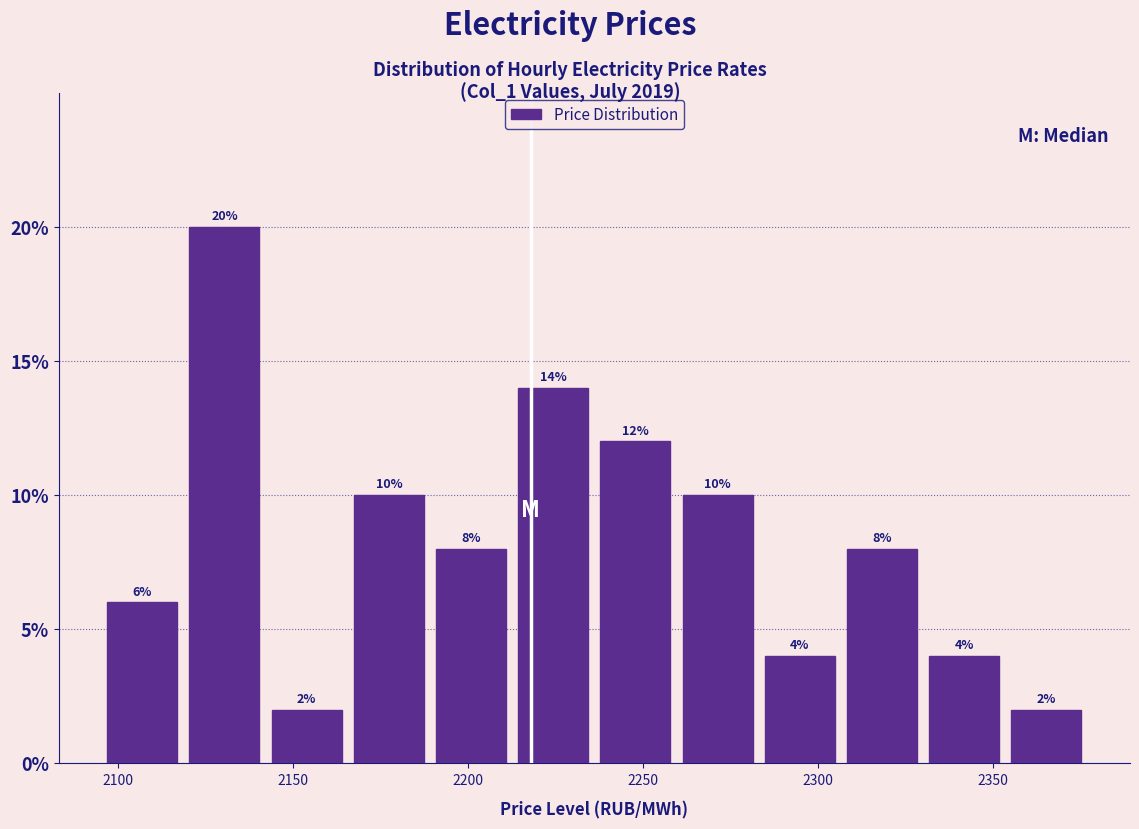

What is the height of the bar covering 2140 to 2165 on the x-axis? The bar edges are not printed on the chart, so give them approximately, as read against the axis.

2